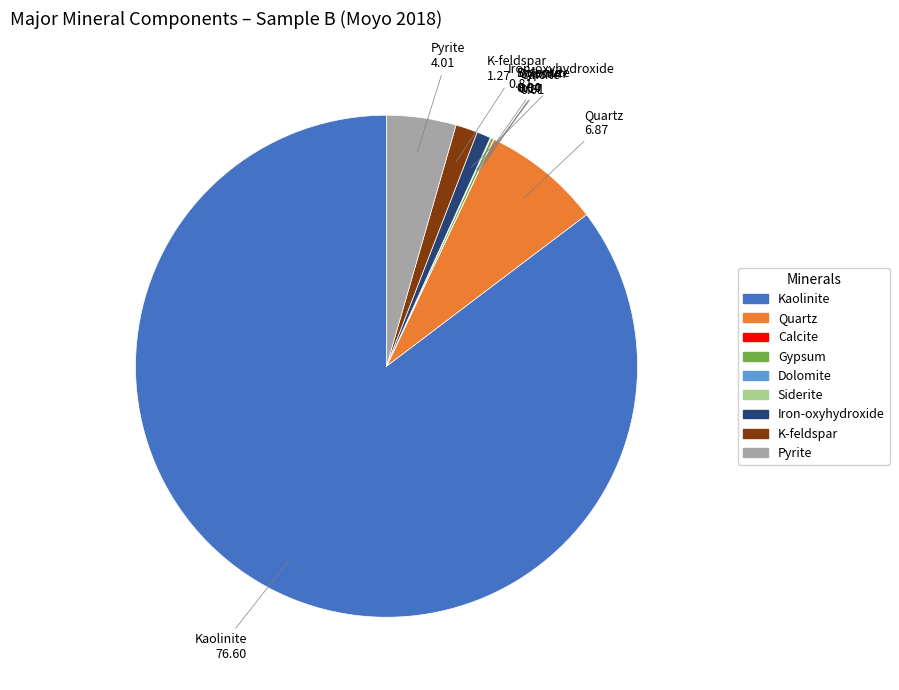

Does any single category account for the majority?

Yes